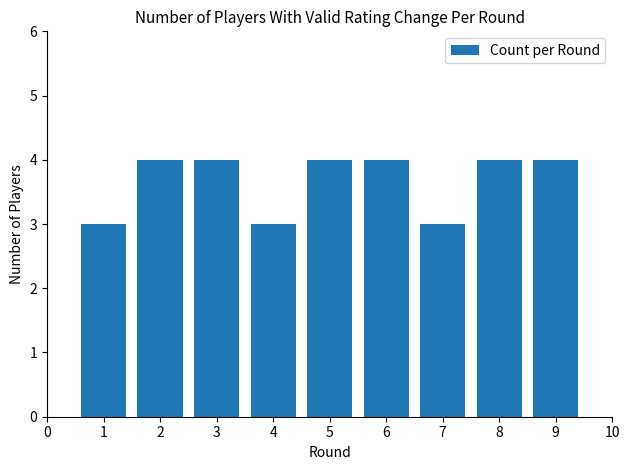

What is the smallest value displayed?

3